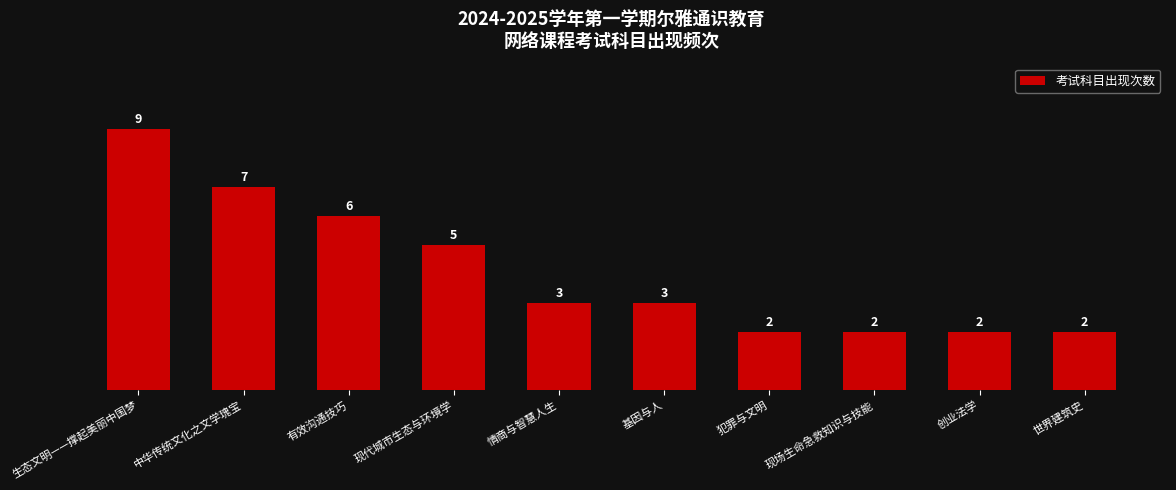

Reading left to right, list all the values displayed in this chart.

9	7	6	5	3	3	2	2	2	2